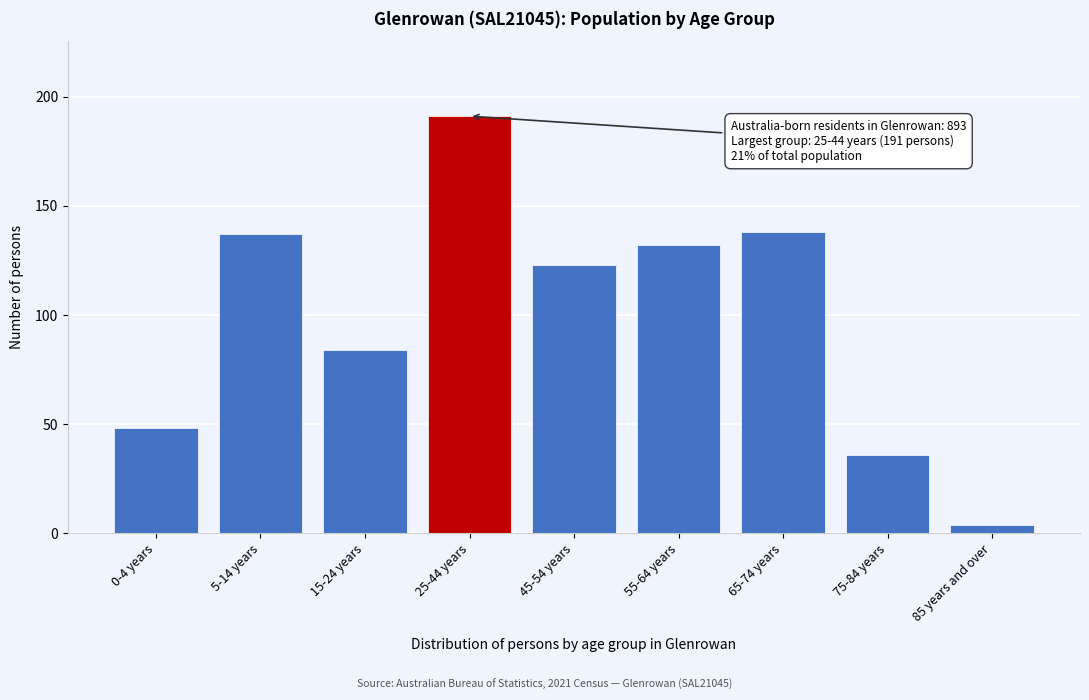

Reading left to right, what are all the values shown in this chart?

48	137	84	191	123	132	138	36	4